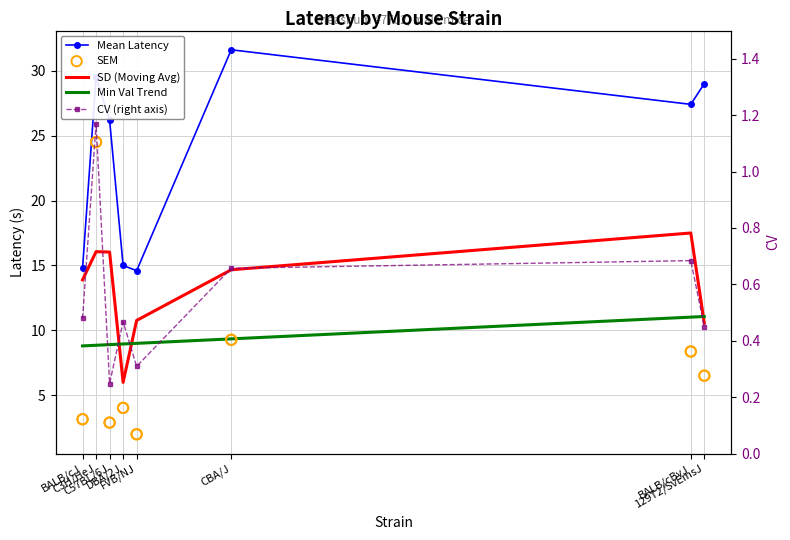

Which series has the largest total across all categories?

Mean Latency